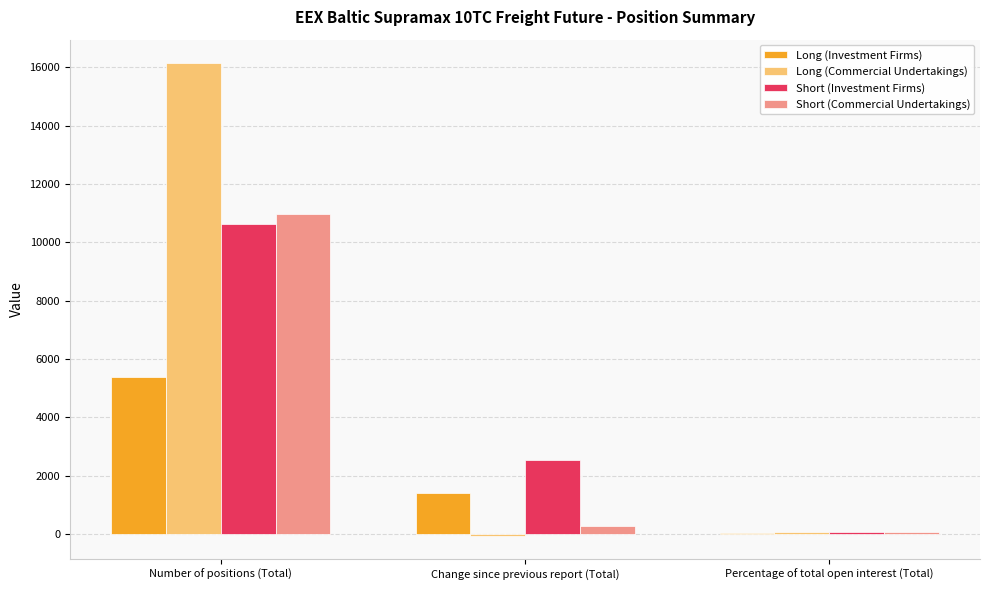

Which series changed the most between Number of positions (Total) and Change since previous report (Total)?

Long (Commercial Undertakings)